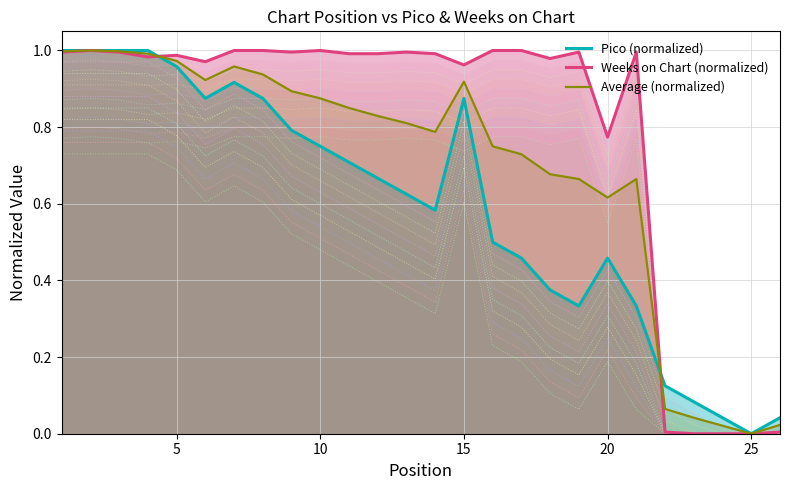

Is it true that Weeks on Chart (normalized) equals 1.5 at 10?

False